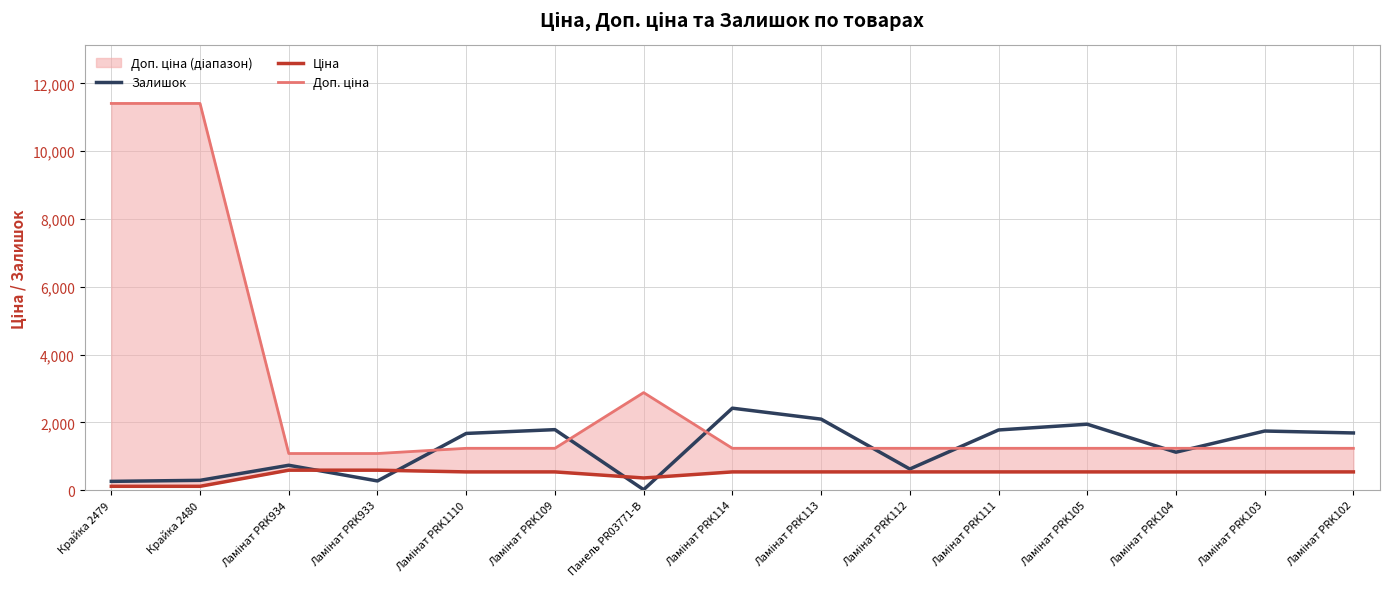

The Доп. ціна series shows 283.4 at Ламінат PRK111. True or false?

False